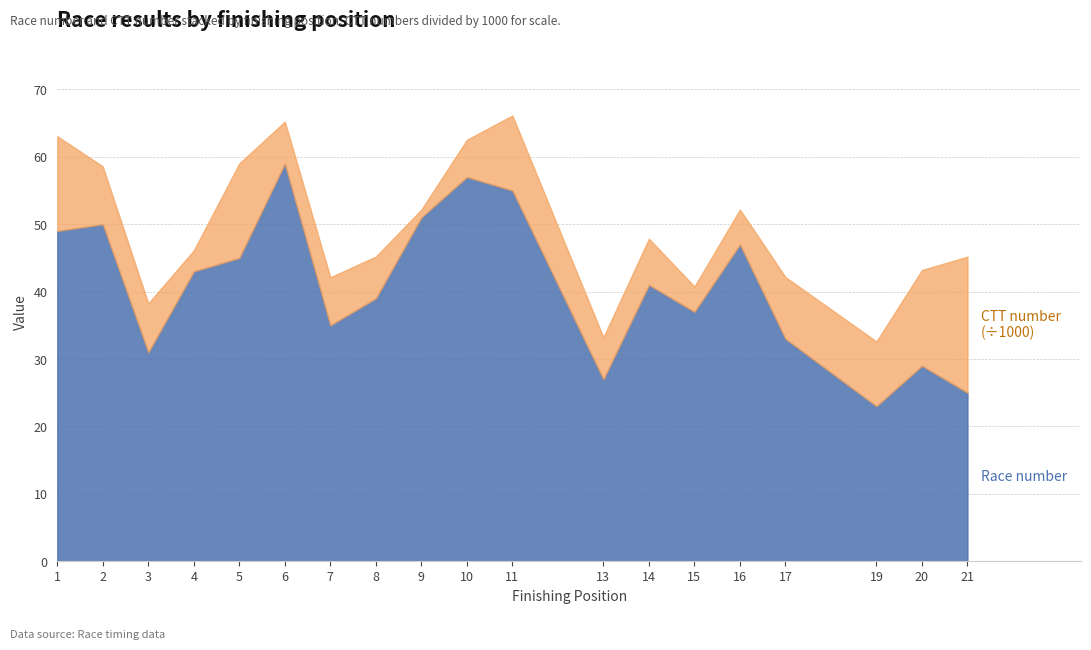

Reading left to right, what are all the values shown in this chart?

number: 49	50	31	43	45	59	35	39	51	57	55	27	41	37	47	33	23	29	25
ctt_number: 14057	8571	7251	3112	14025	6218	7122	6204	1166	5521	11126	6225	6851	3754	5177	9158	9597	14199	20191
distance: 0	0	0	0	0	0	0	0	0	0	0	0	0	0	0	0	0	0	0